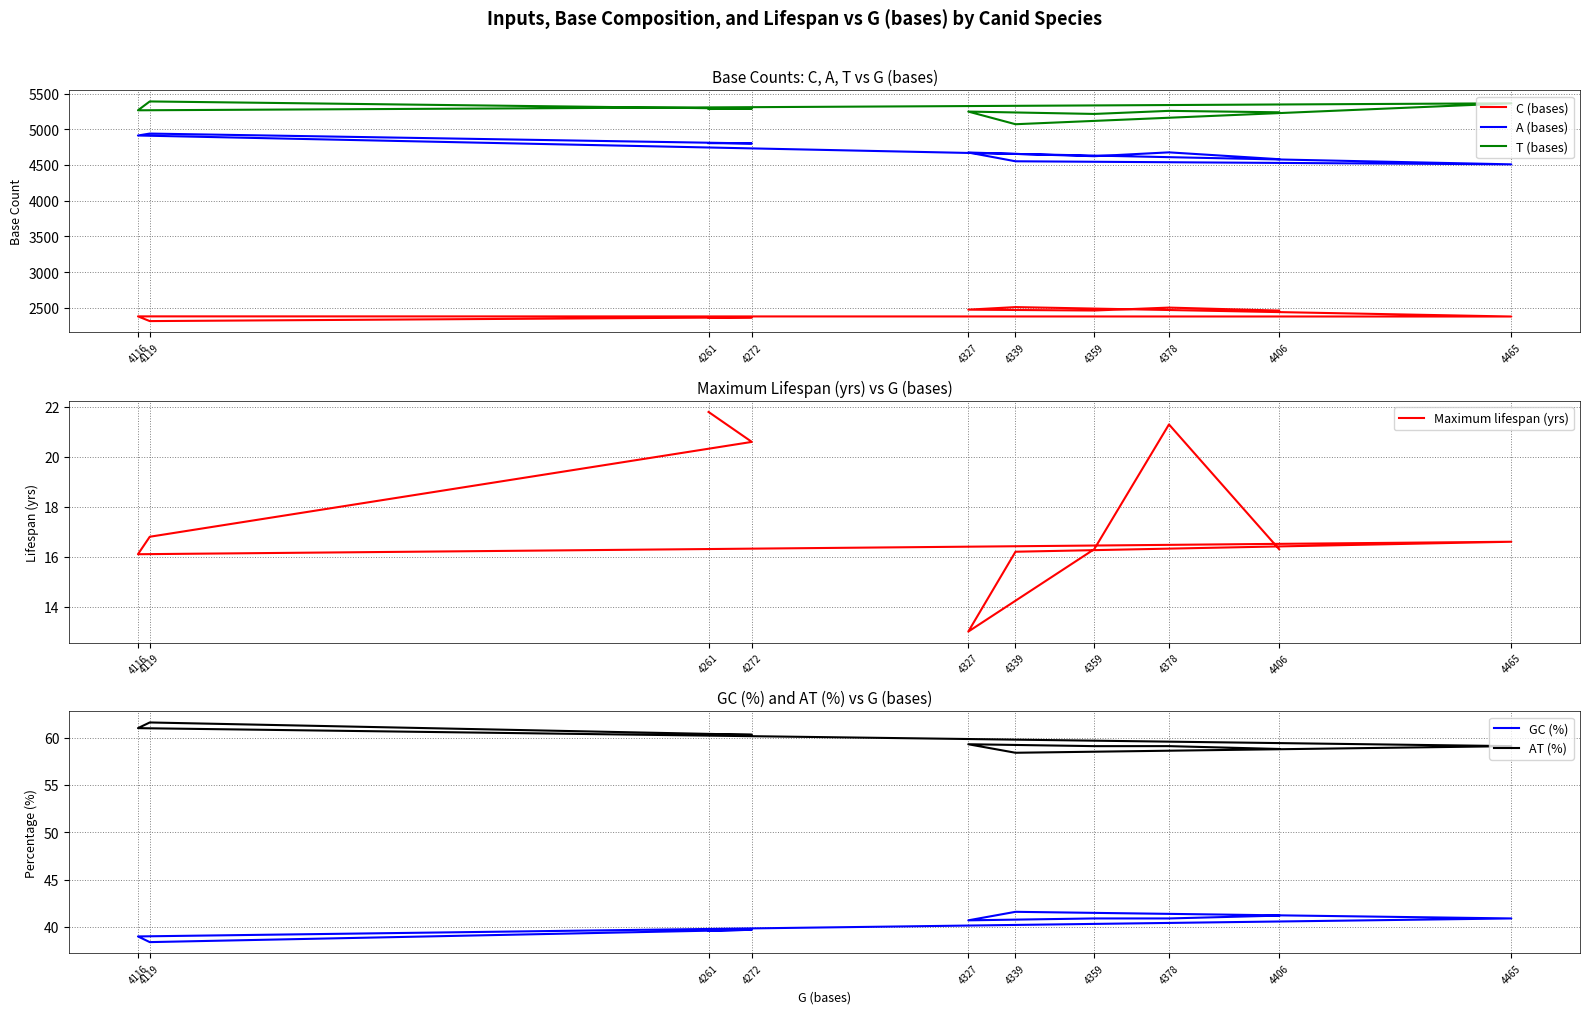

What is the difference between the maximum and minimum values in the AT (%) series?

3.2